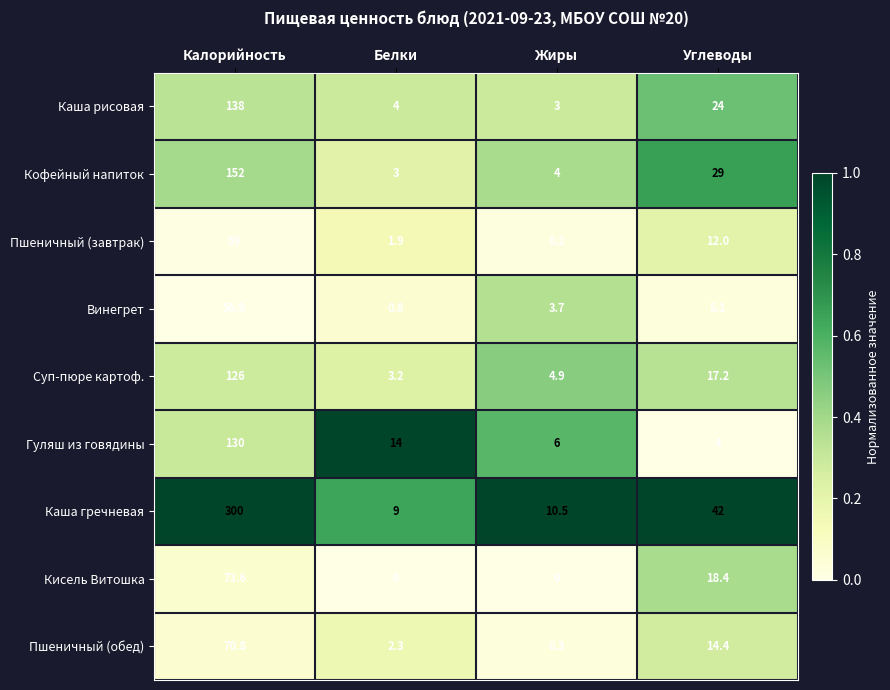

What is the difference between the highest and lowest values at Калорийность?

243.1